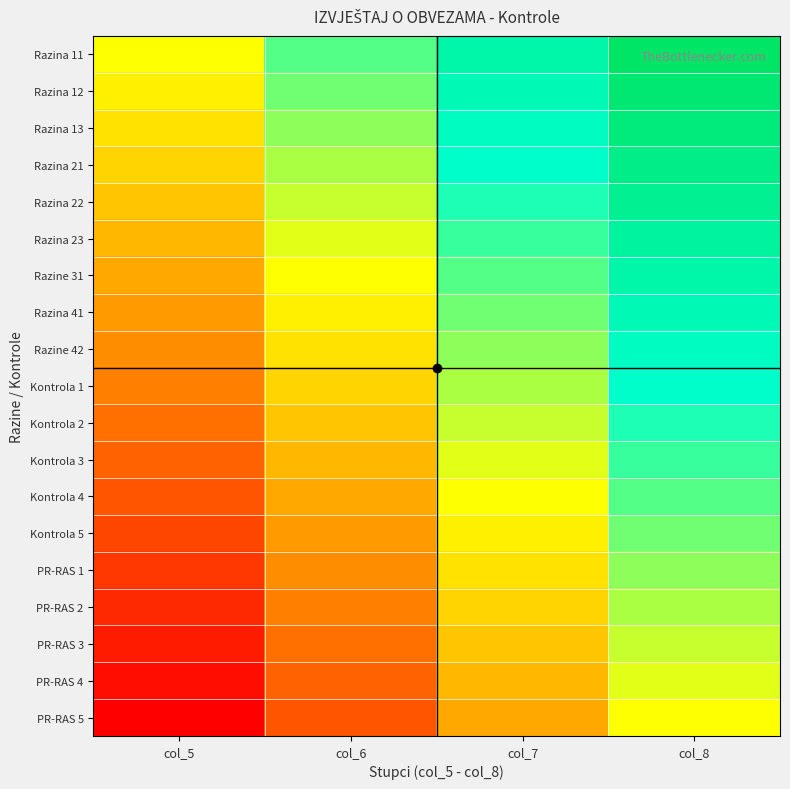

At how many categories does at least one series exceed 0?

3